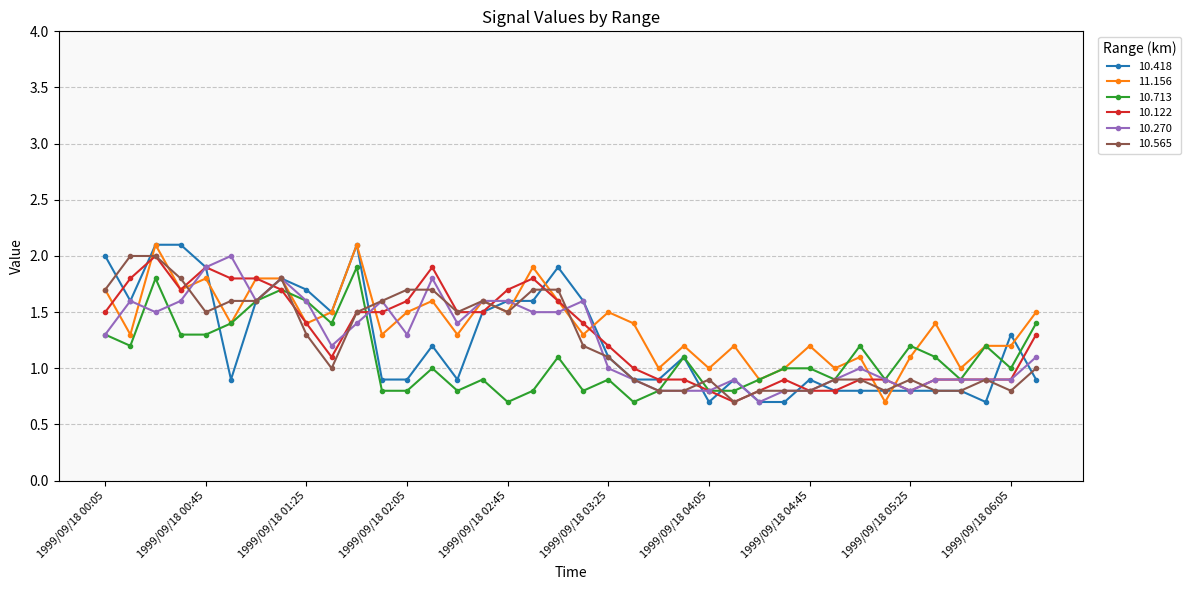

What is the value of the 10.565 point at the 32nd from the left?

0.8